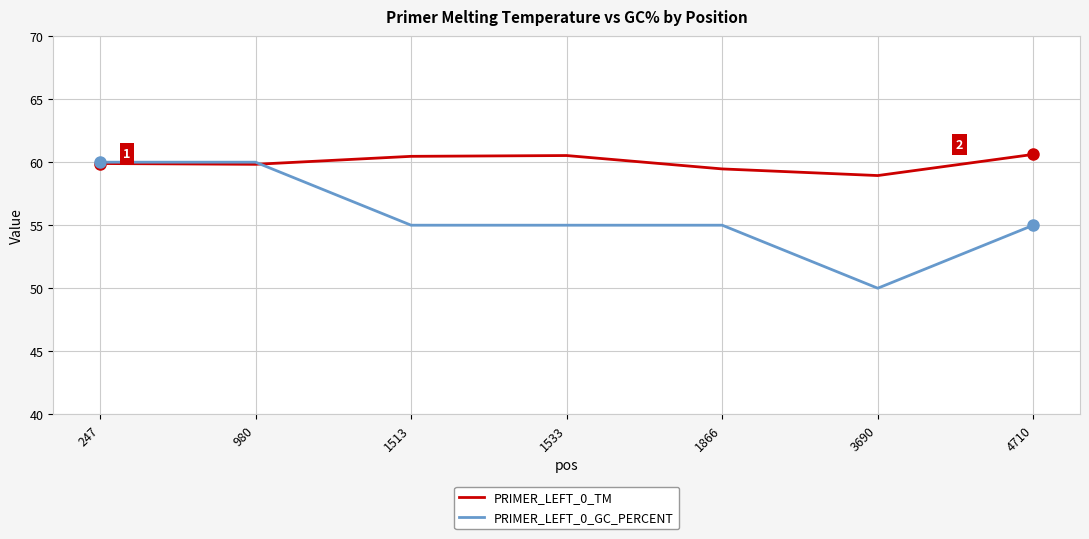

What is the highest value of the PRIMER_LEFT_0_TM series?

60.6